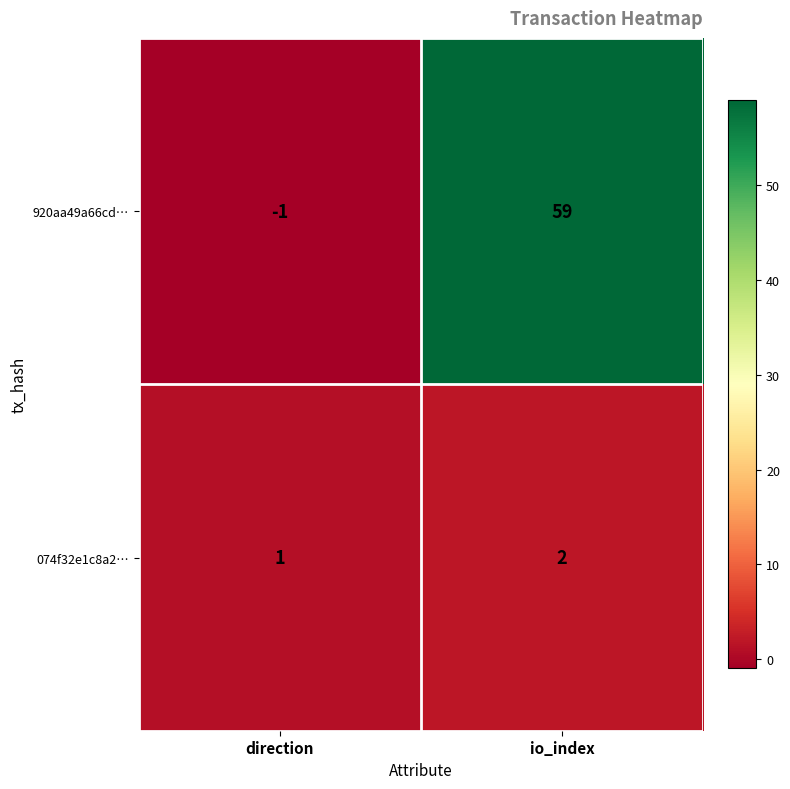

How many data points does each series have?

2